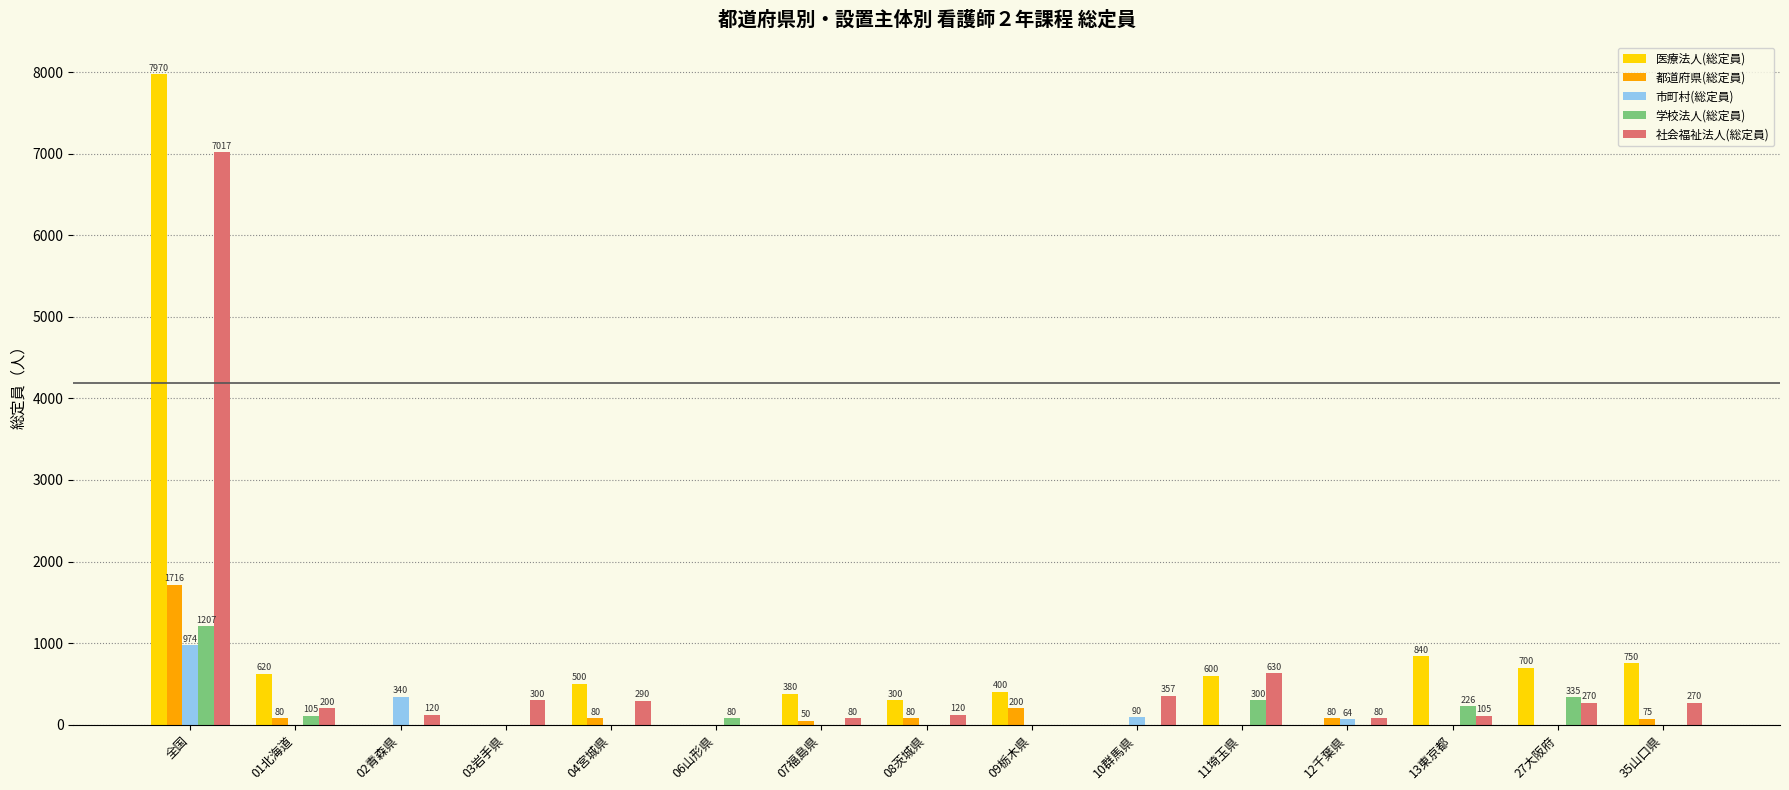

What is the maximum value for 学校法人(総定員)?

1207